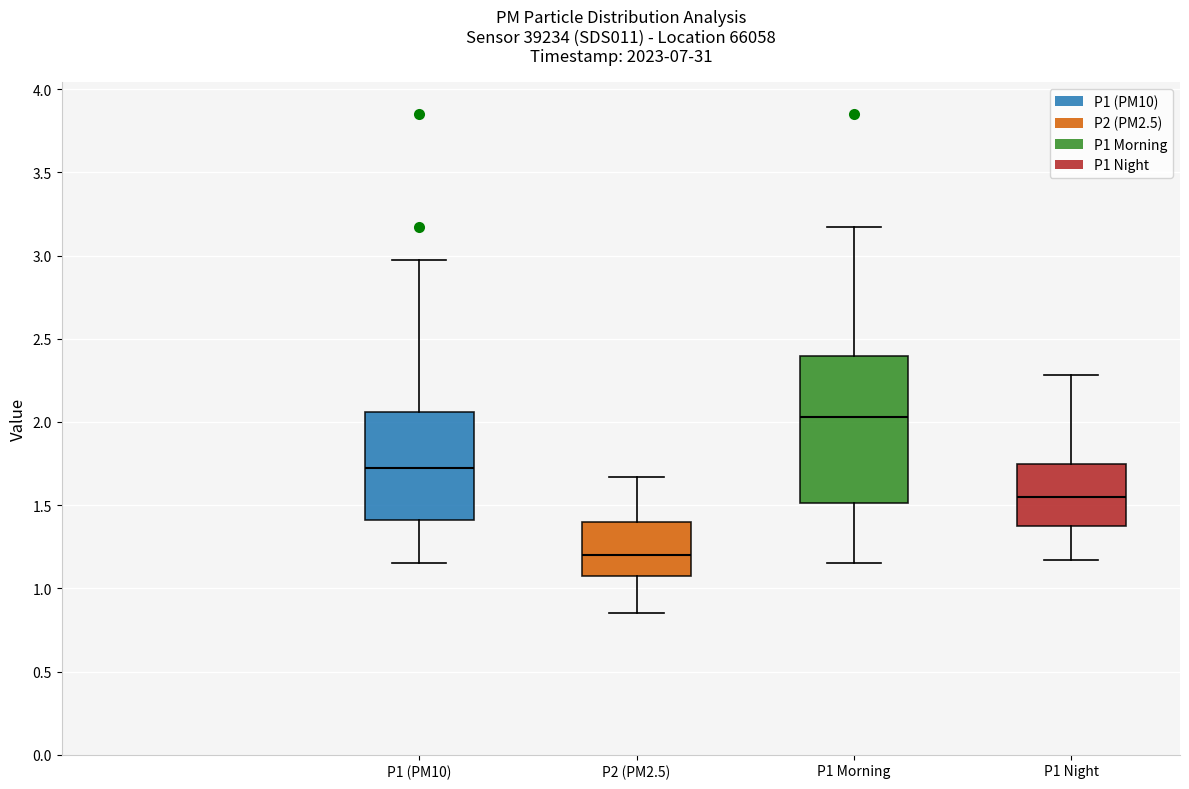

Which box's median line is the highest?

P1 Morning